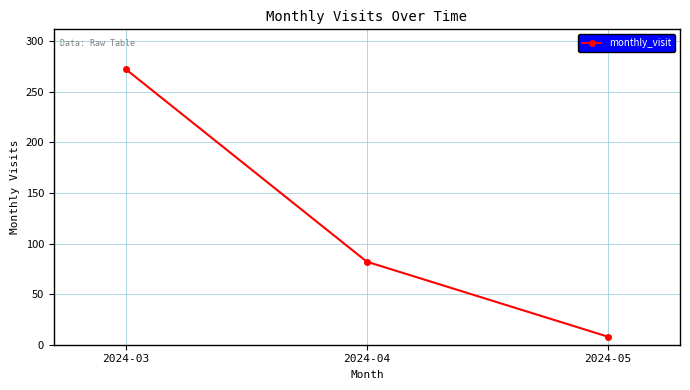

What is the sum of the values at 2024-04 and 2024-05?

90